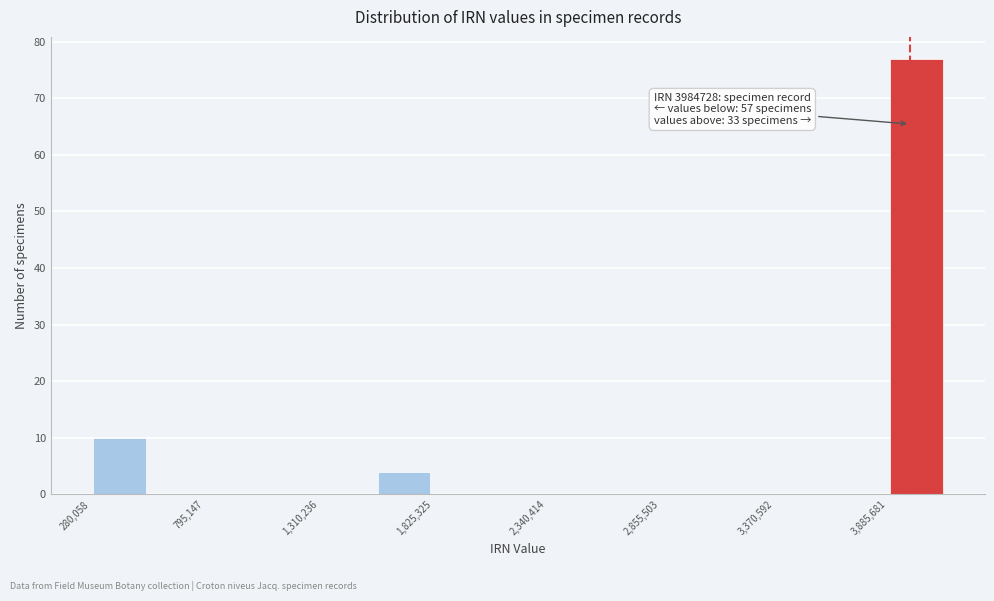

Around what value on the x-axis is the tallest bar? Give the approximate position of its centre, as read against the axis.

4000000